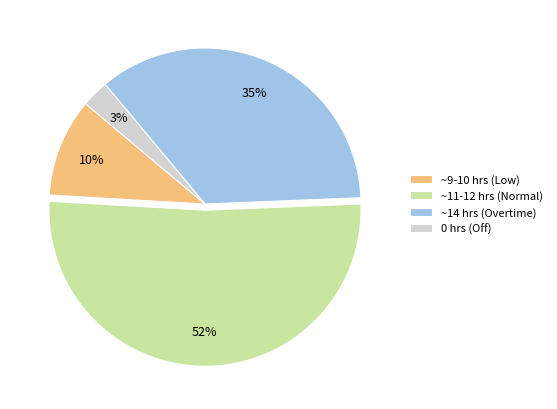

Is there any slice that represents more than half of the pie?

Yes